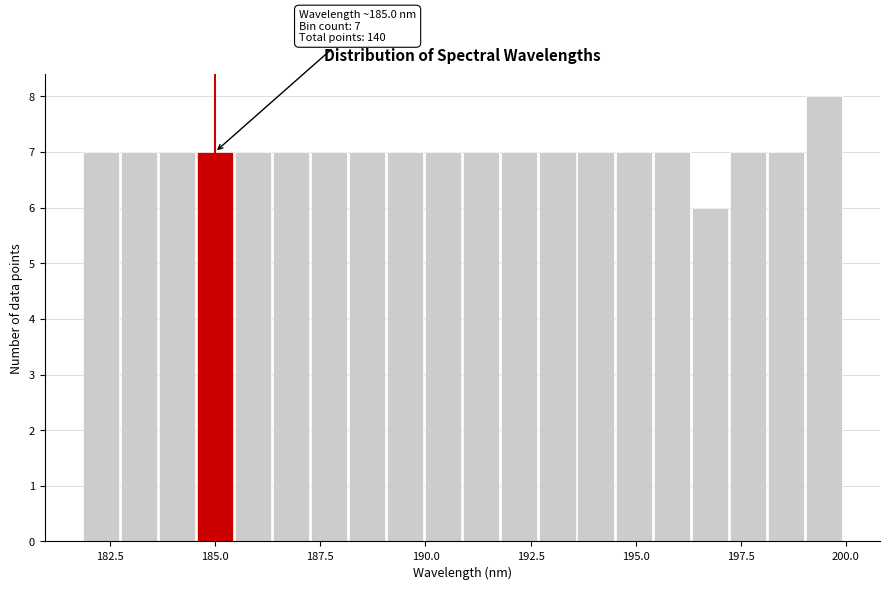

Around what value on the x-axis is the tallest bar? Give the approximate position of its centre, as read against the axis.

199.5